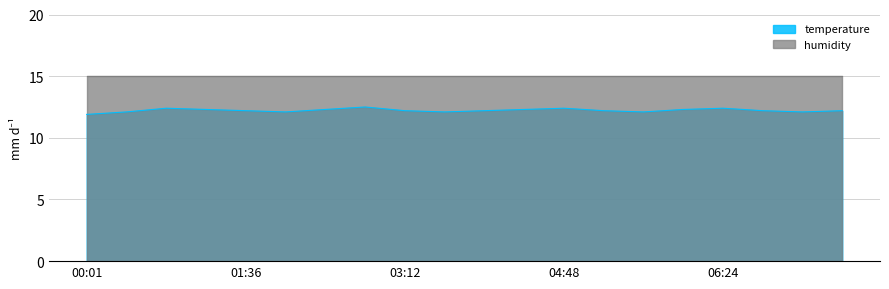

At which label does the data first exceed 12?

00:25